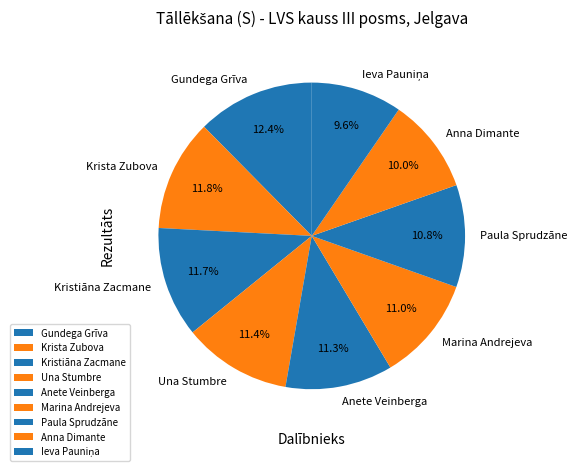

Which slice is the largest?

Gundega Grīva